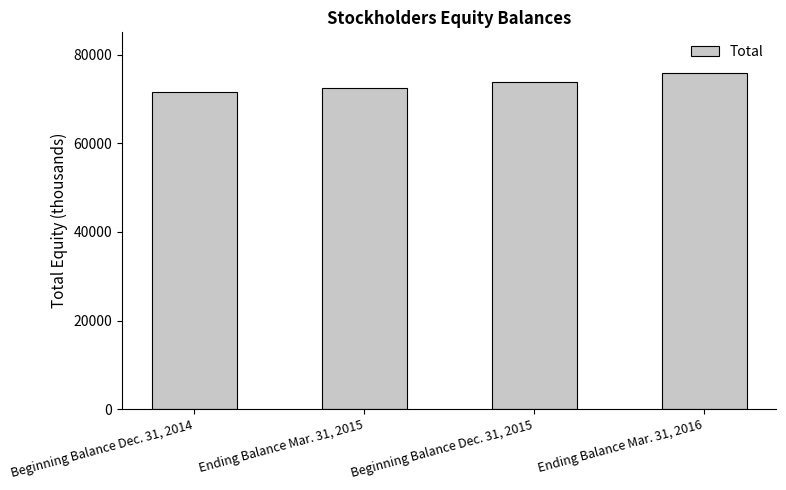

How many values are below 73876?

2